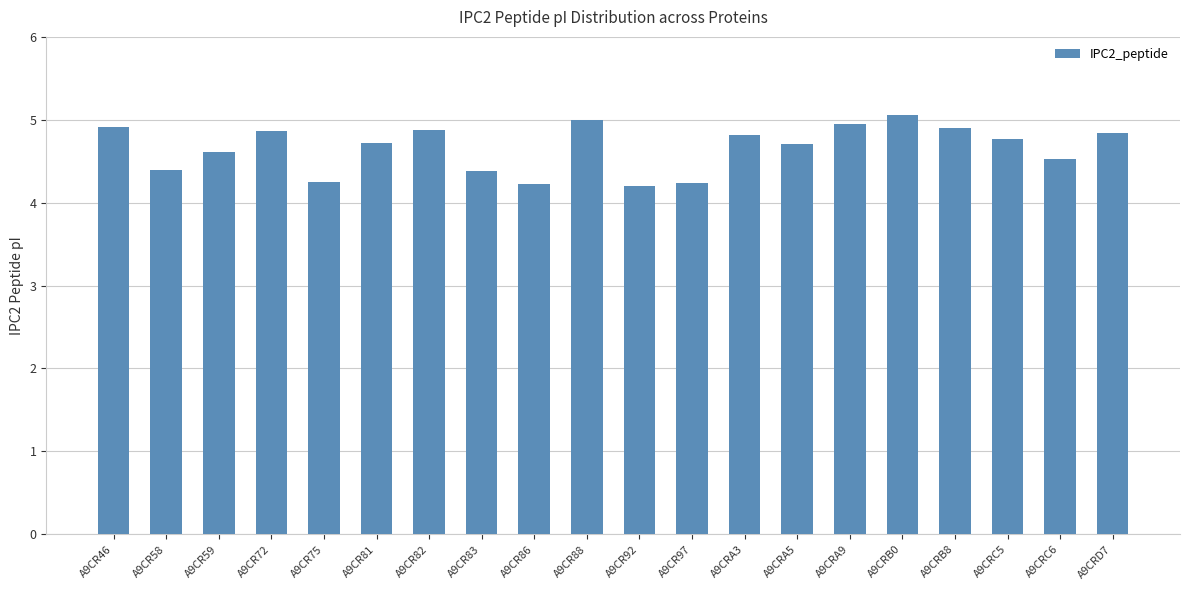

True or false: the data shows 7.2 at A9CR83.

False